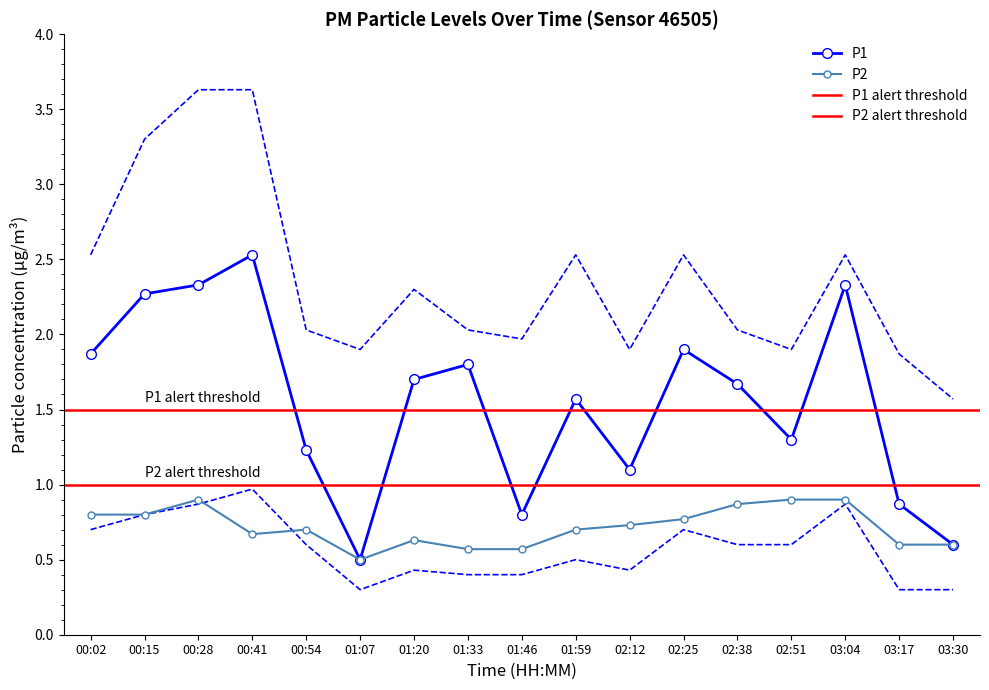

Does the chart have visible grid lines?

No